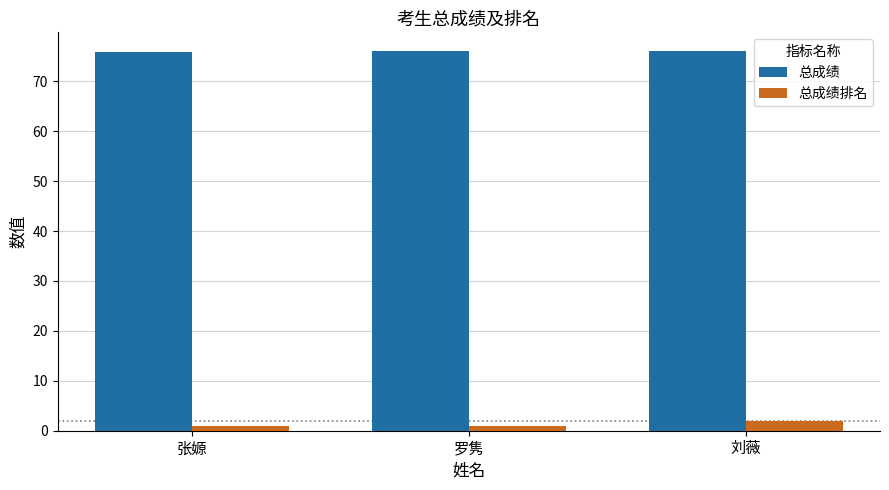

List the series in order of their overall mean, lowest first.

总成绩排名, 总成绩